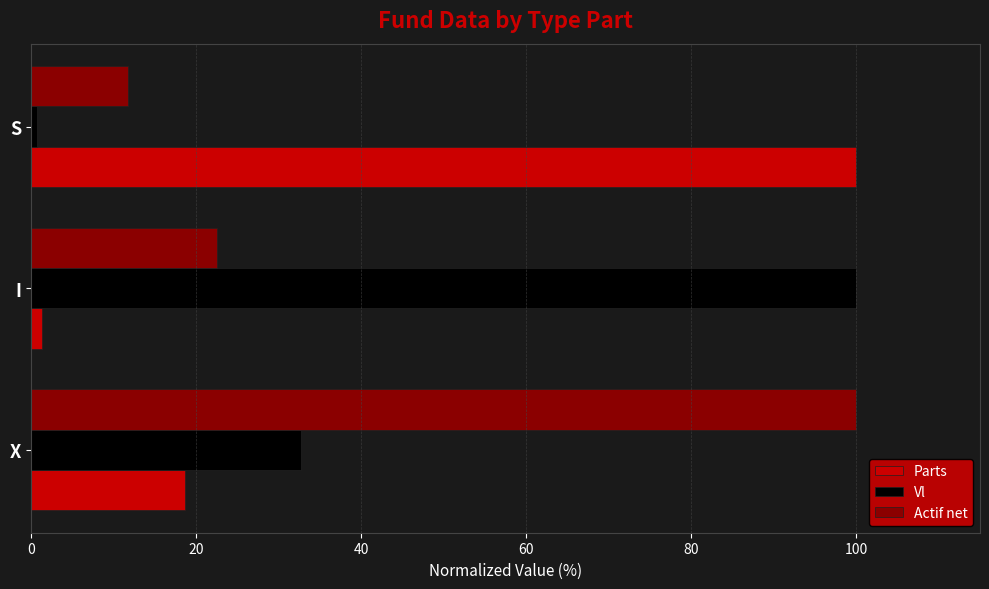

Where is Vl nearest to the value 50?

X